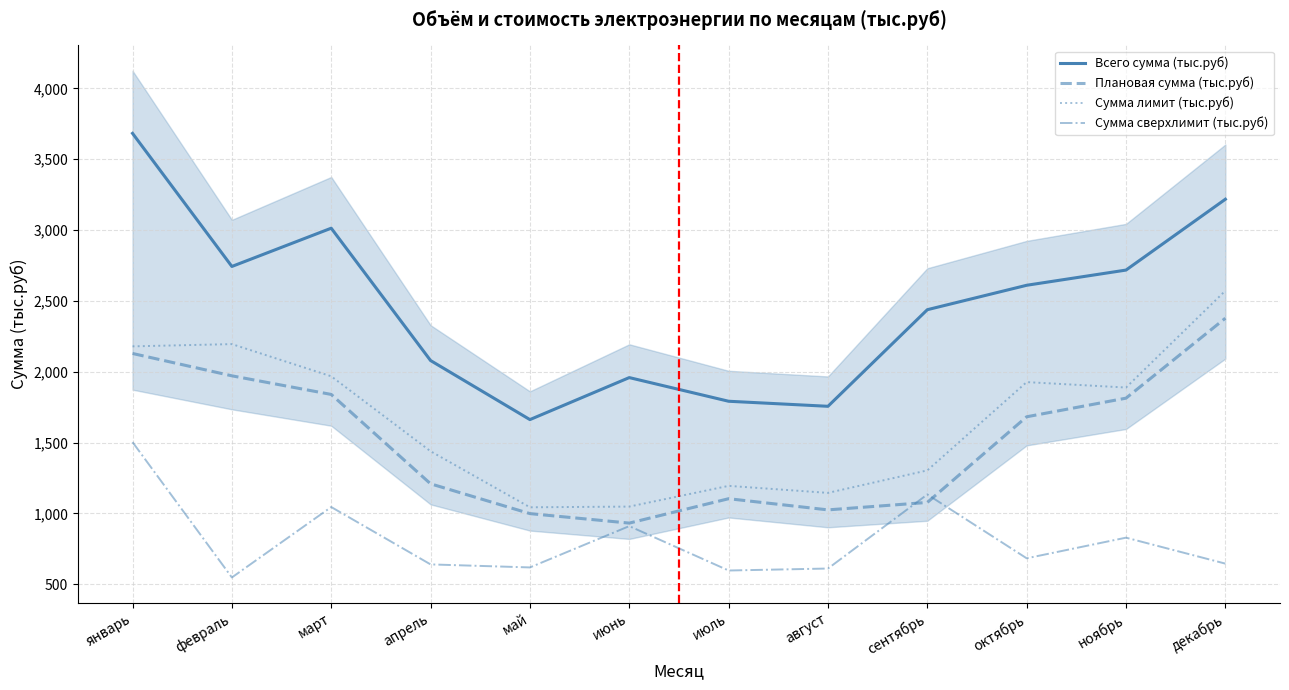

How many values in the Всего сумма (тыс.руб) series exceed 2610?

6